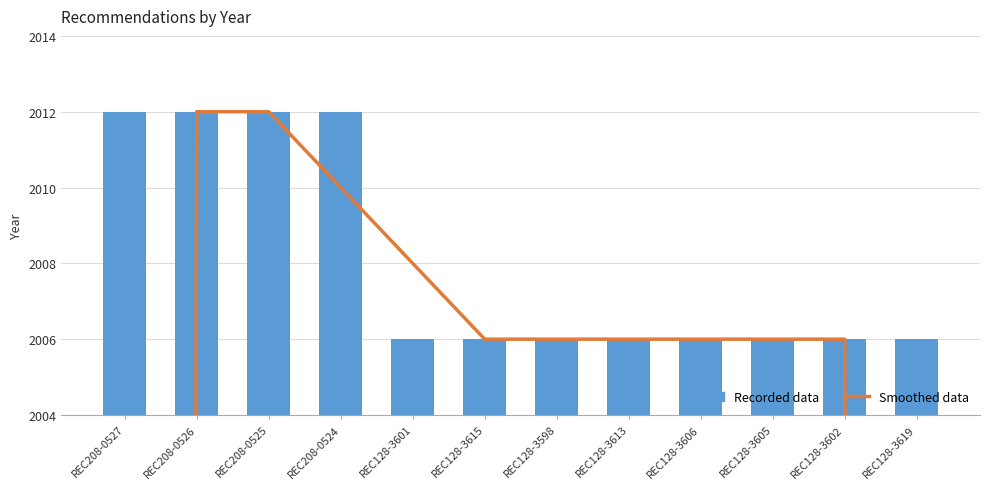

At REC128-3619, list the series in order from smallest to largest.

Smoothed data, Recorded data